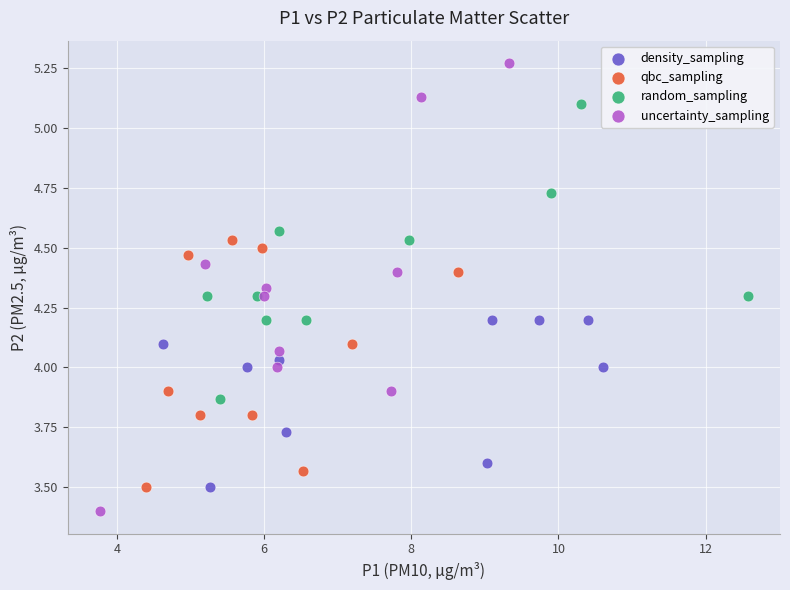

Which series reaches the maximum Y coordinate?

uncertainty_sampling